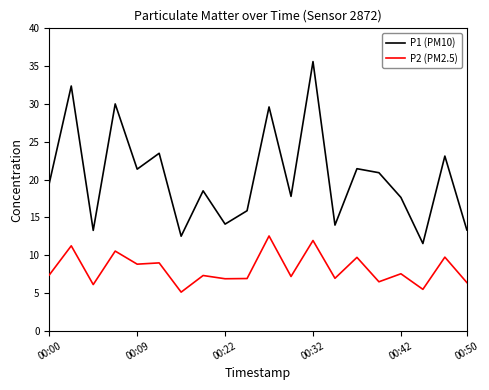

Which series has the largest total across all categories?

P1 (PM10)